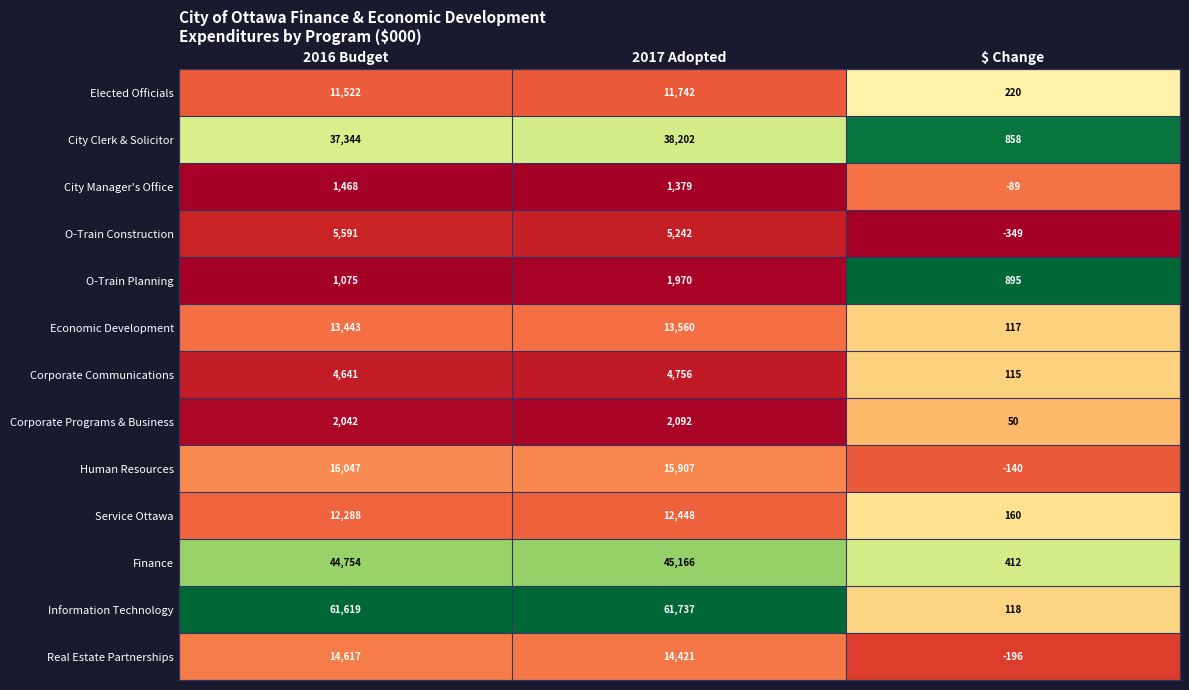

What is the sum of all City Manager's Office values?

2758